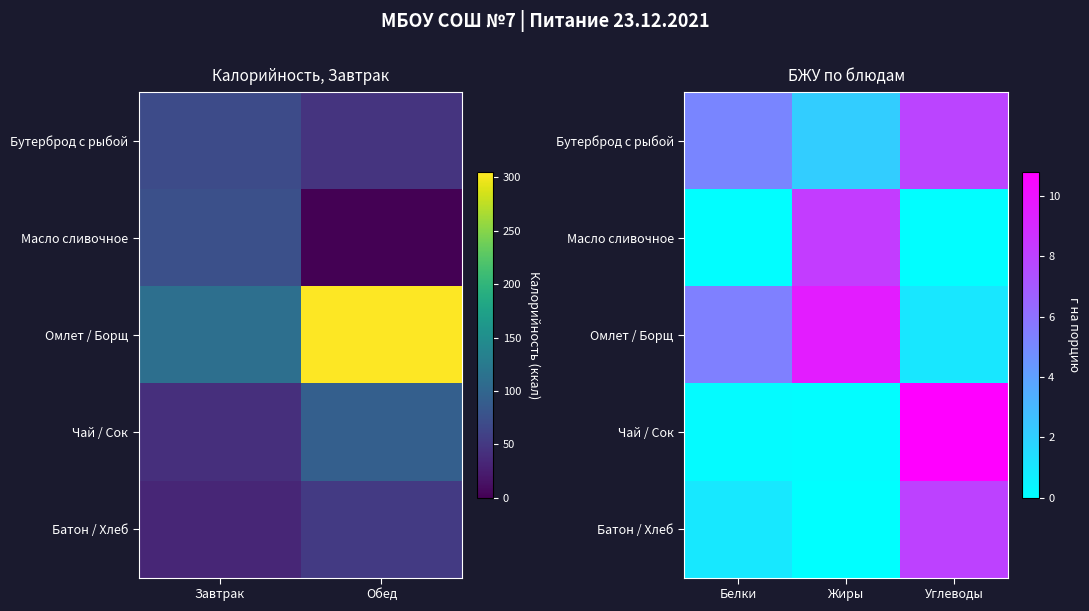

What is the sum of all Масло сливочное values?

8.4